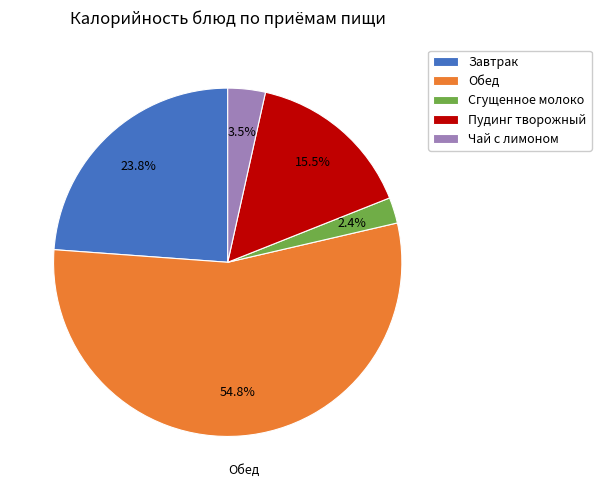

Is there a majority slice in this chart?

Yes